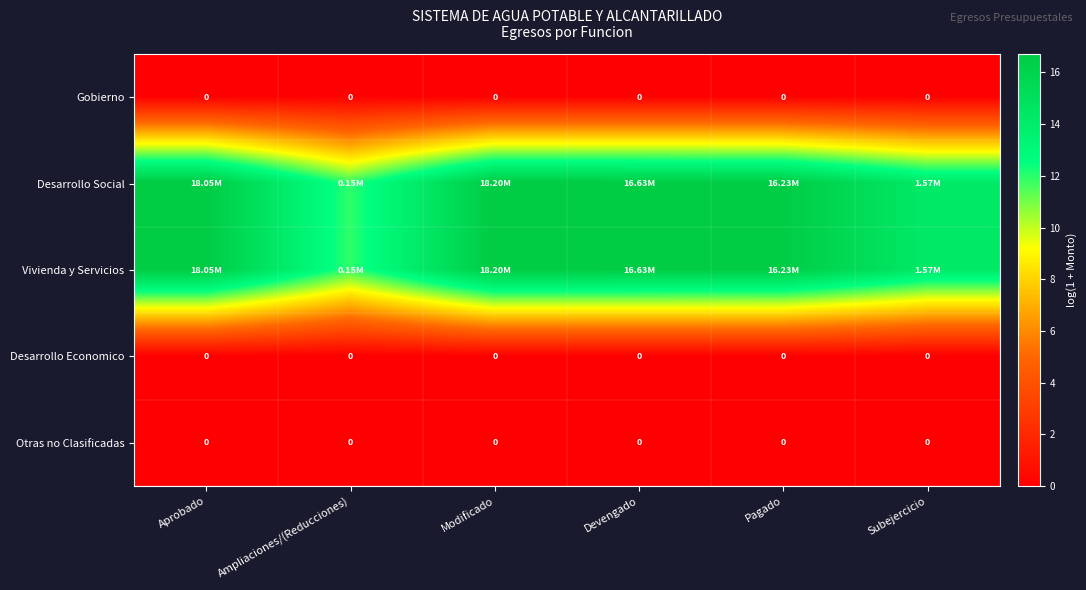

The value of Desarrollo Social at Pagado is 8.0. True or false?

False